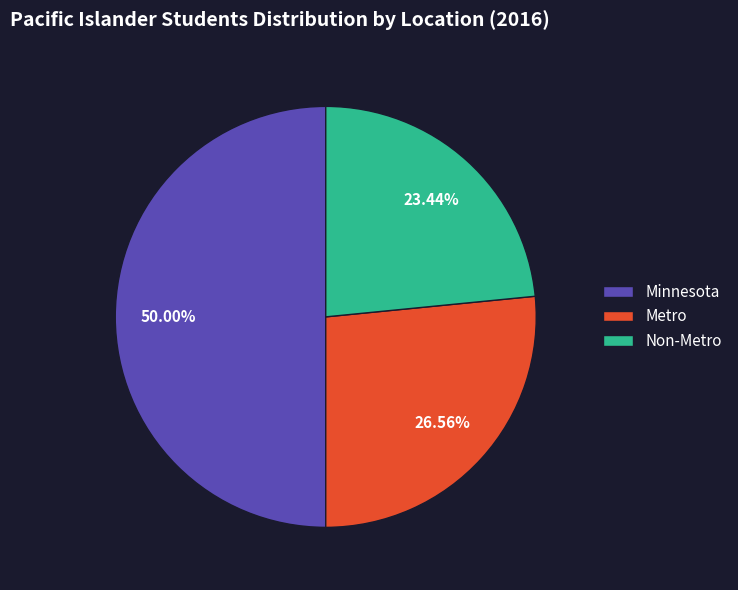

To the nearest percent, what is the difference between the Minnesota and Non-Metro slice percentages?

27%